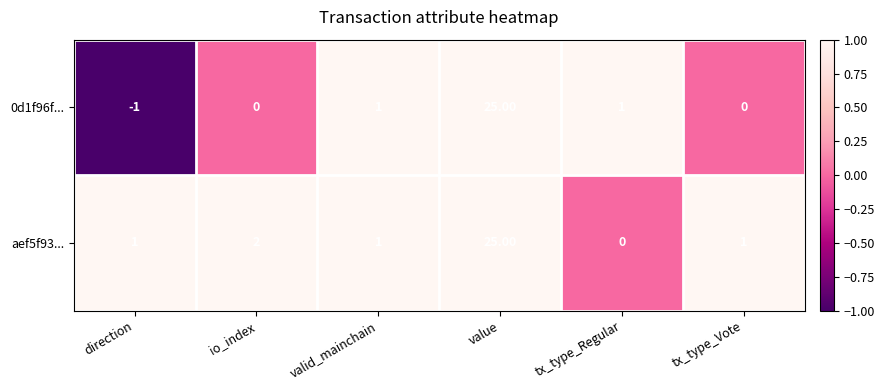

What is the sum of all aef5f93... values?

30